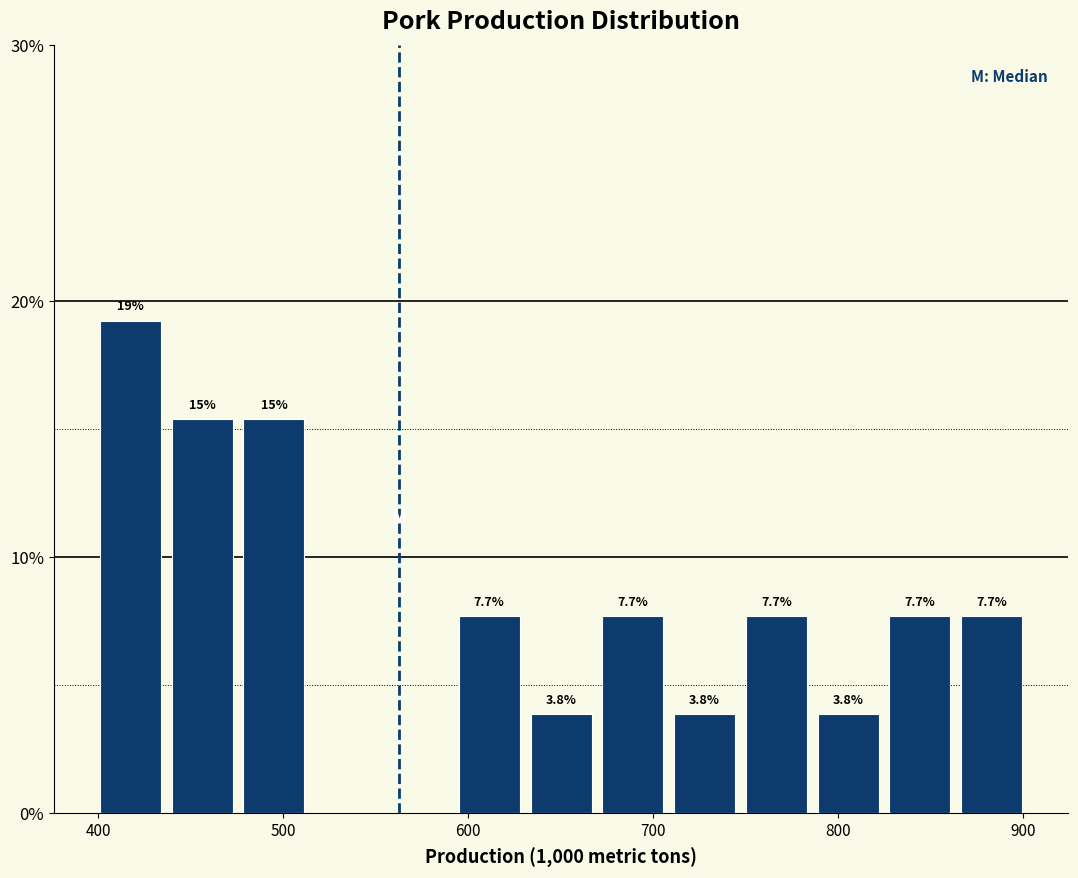

Read against the x-axis, roughly where is the centre of the tallest bar?

420